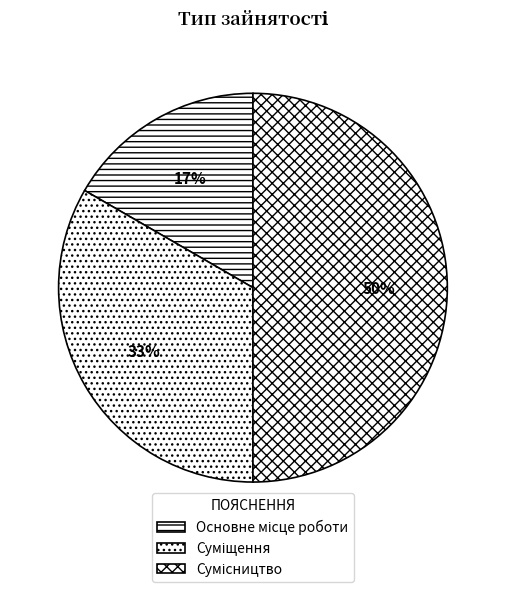

How many segments does this pie chart have?

3